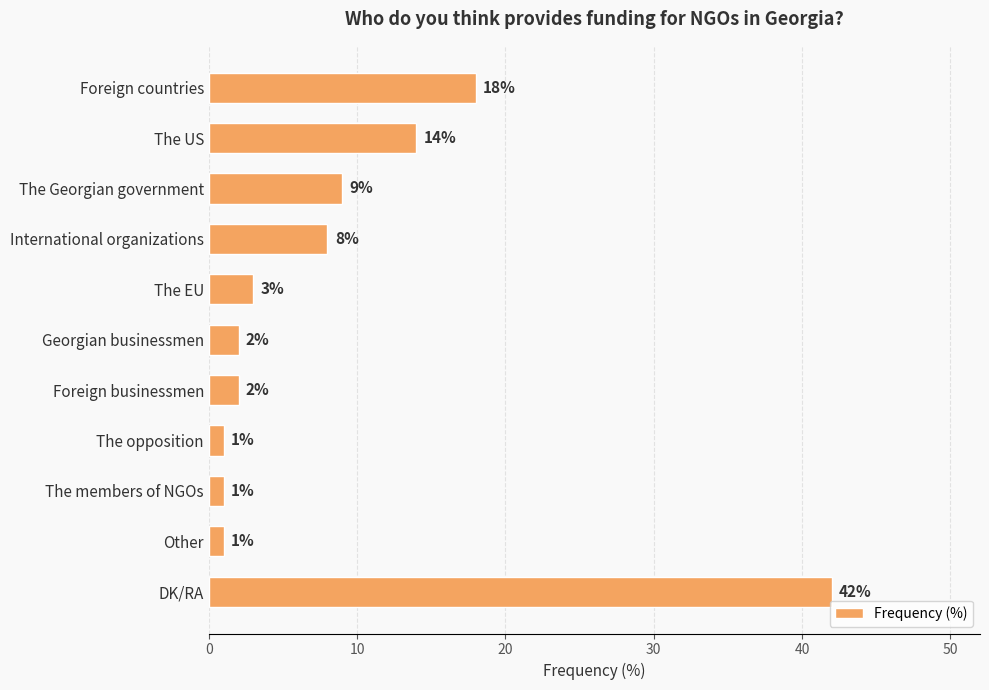

Which category has the highest value across all series?

DK/RA